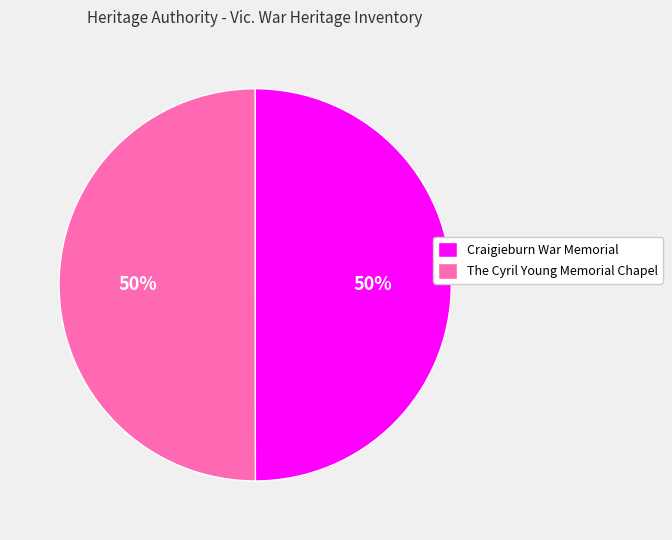

To the nearest percent, what is the average slice percentage?

50%